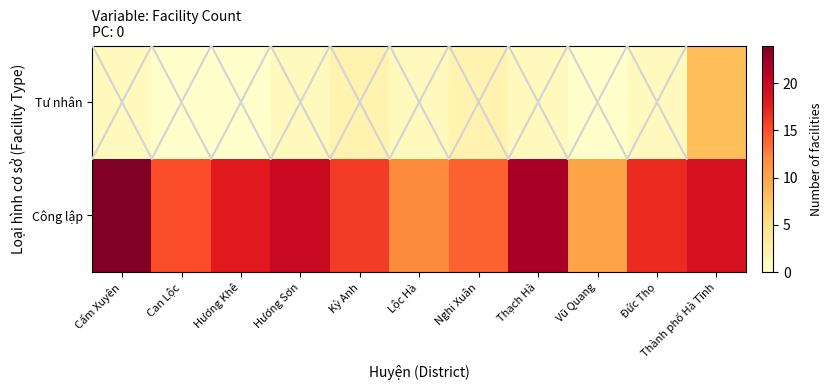

At which category is the sum across all series the highest?

Thành phố Hà Tĩnh